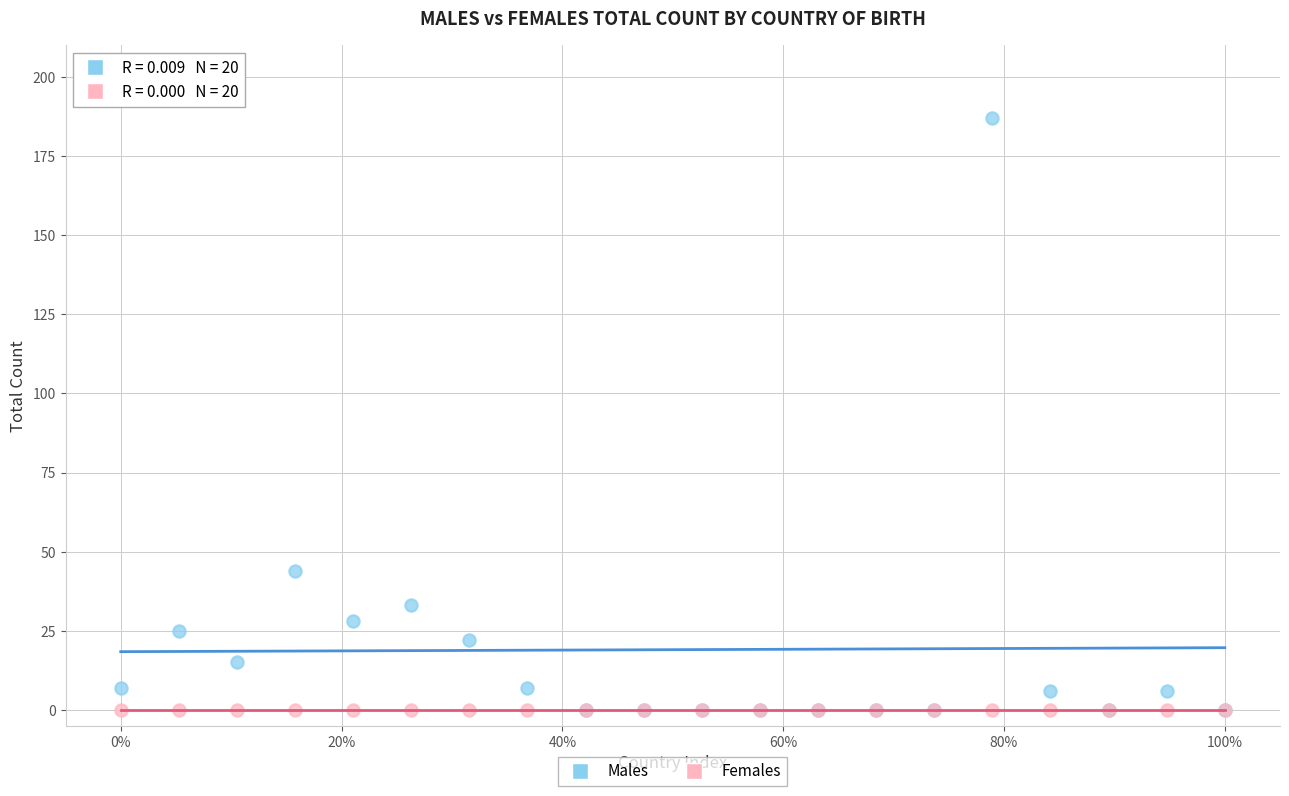

What are all the series names shown in the legend?

Males, Females